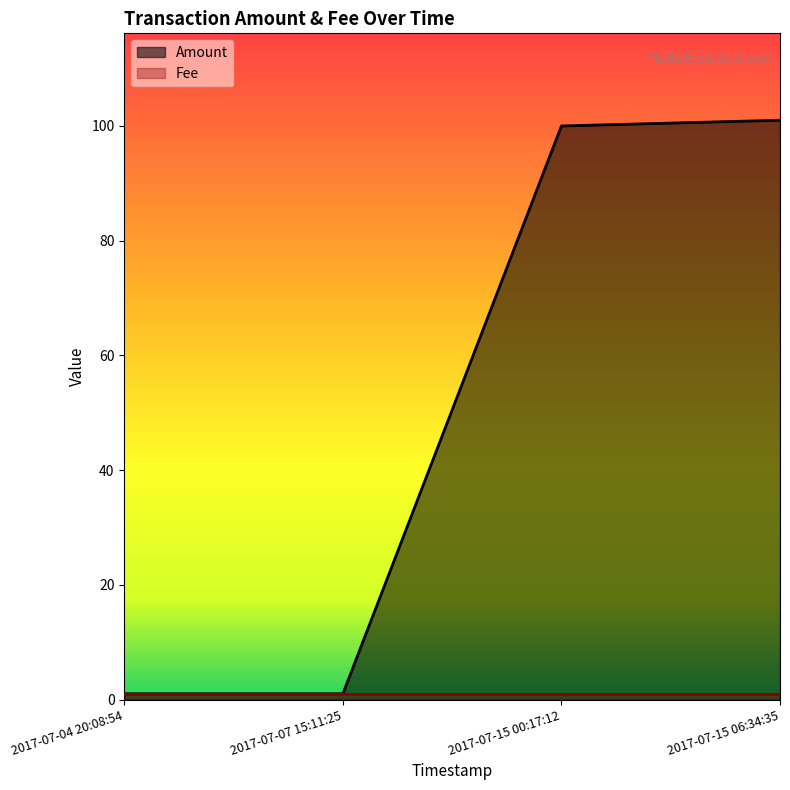

What is the value of the 2nd point from the left?

1